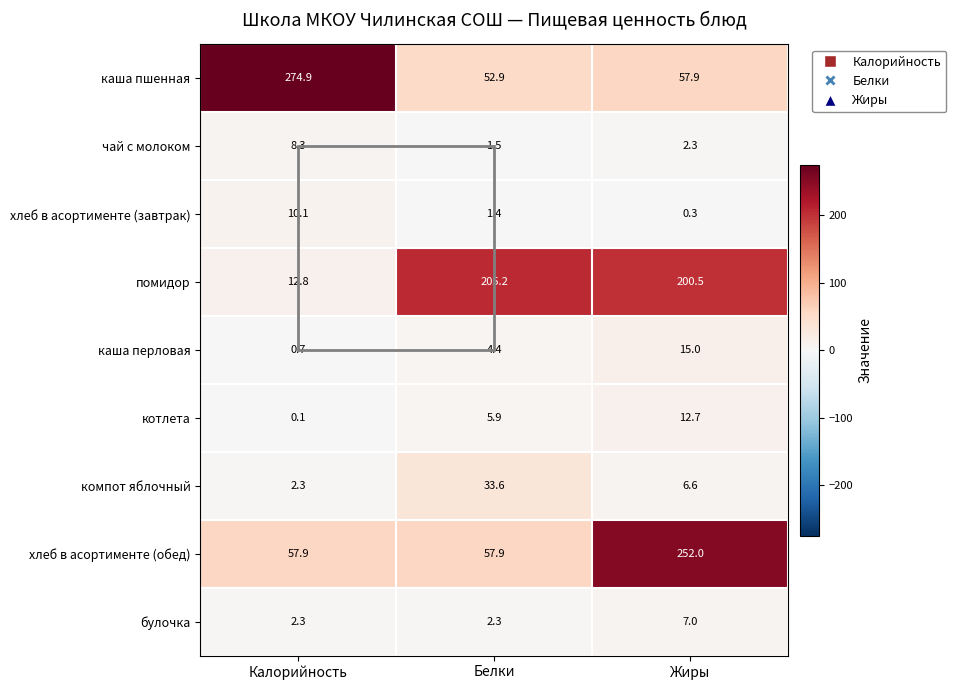

At which label does помидор reach its minimum?

Калорийность